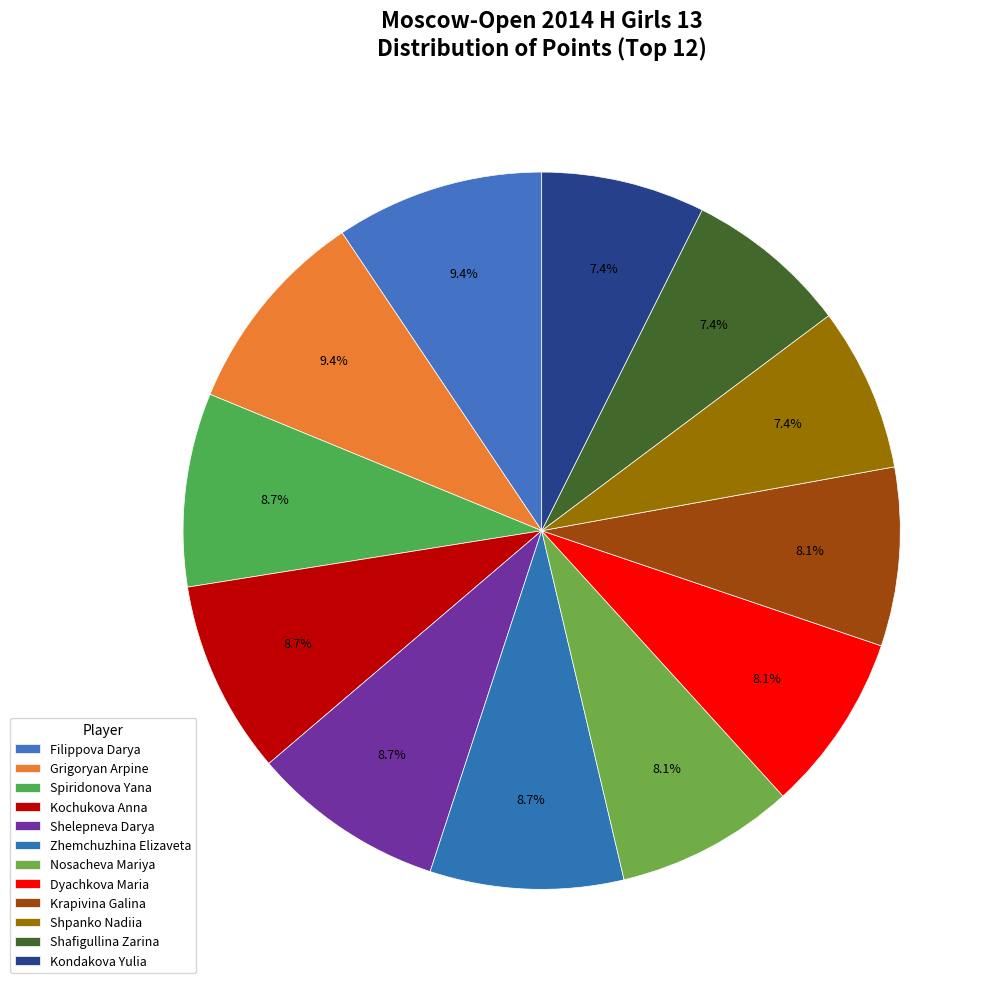

How many segments does this pie chart have?

12